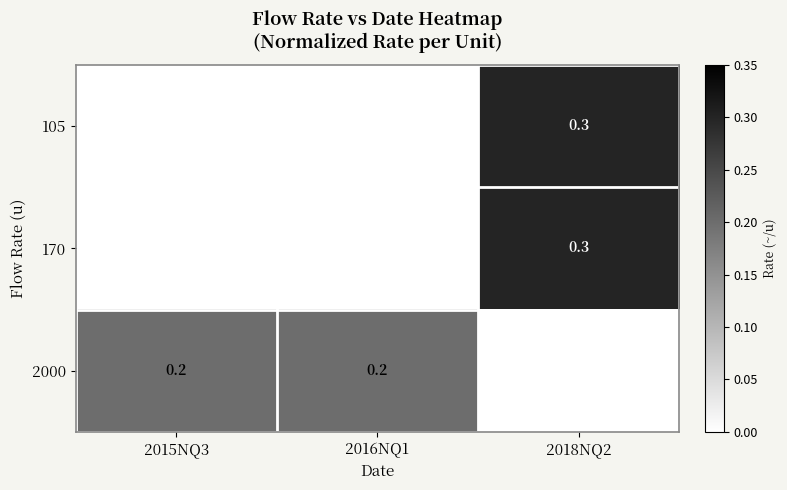

The 2000 series shows 0.2 at 2015NQ3. True or false?

True